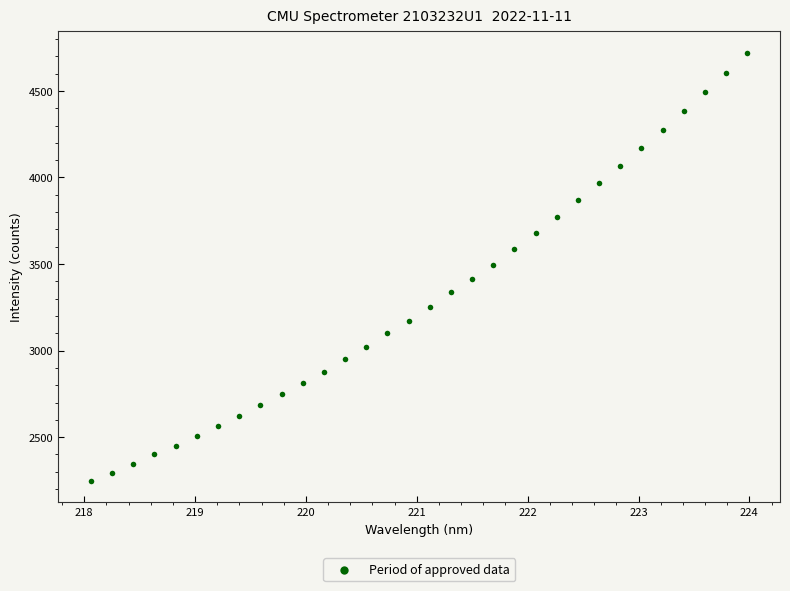

What is the range of X values (max minus min)?

5.9